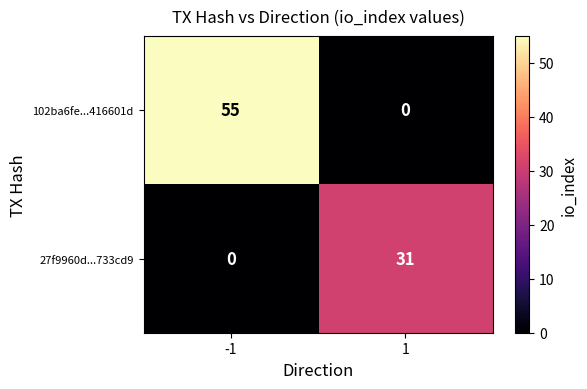

What is the maximum value shown in the chart?

55